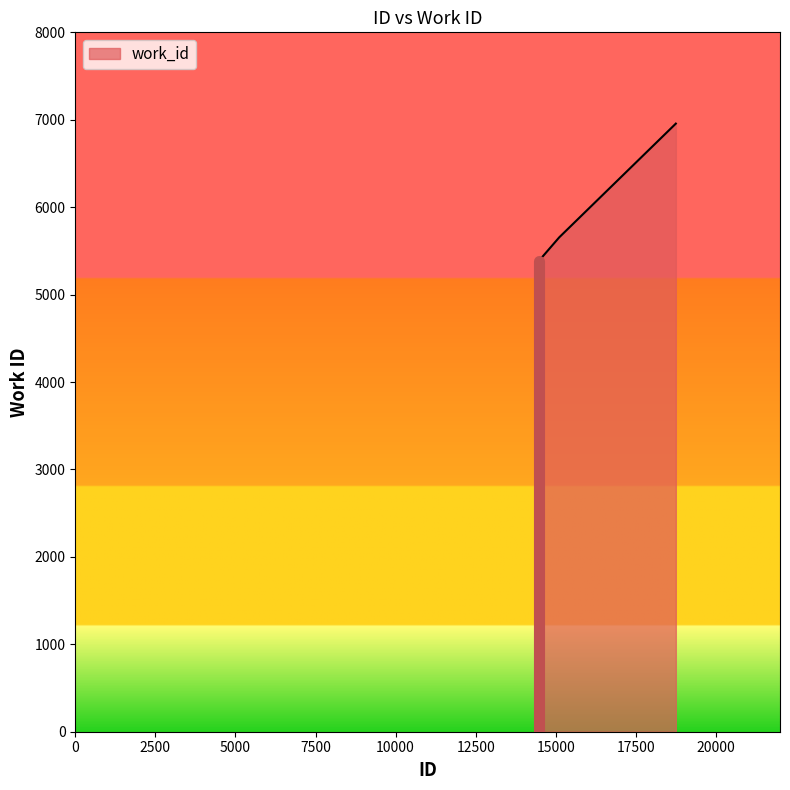

What is the average value?

5999